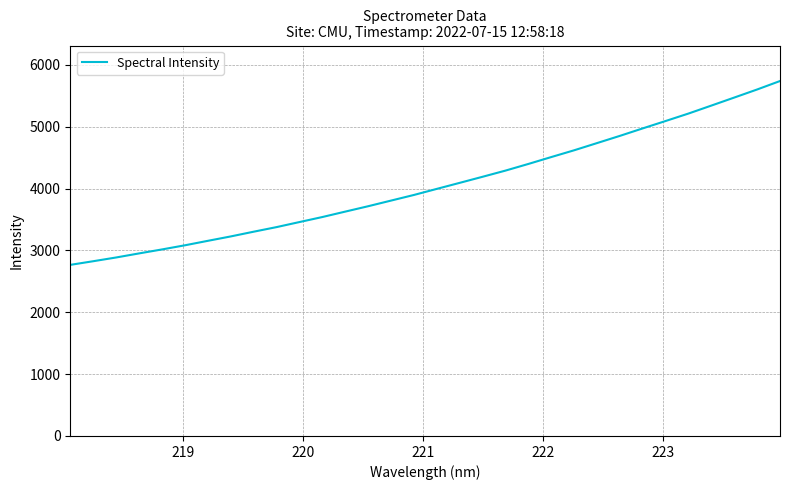

What is the maximum value shown in the chart?

5739.9